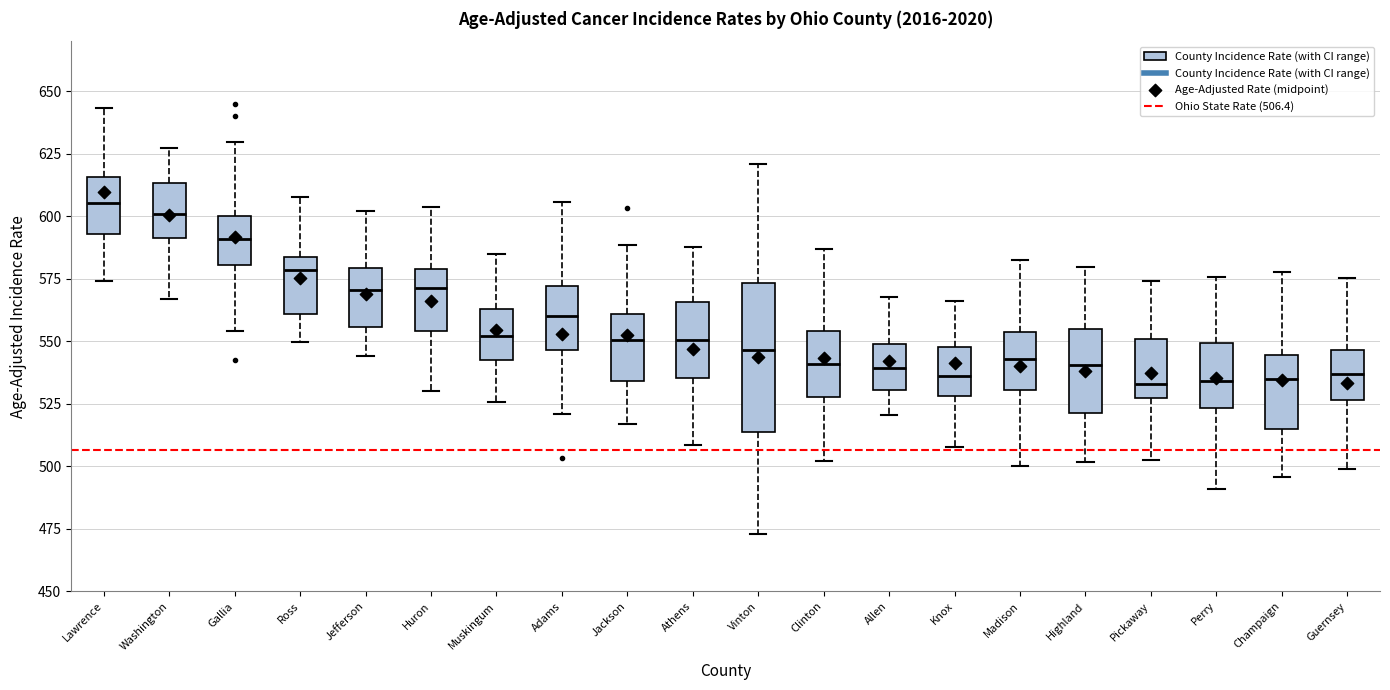

Where is the upper edge of the box for Ross on the y-axis? The values are not printed on the chart, so give them approximately, as read against the axis.

585